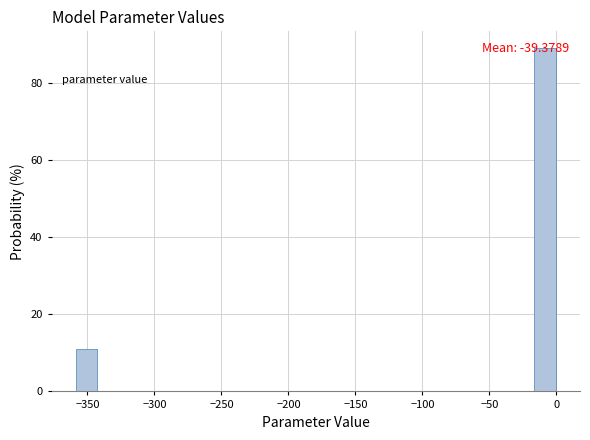

Read against the x-axis, roughly where is the centre of the tallest bar?

-10